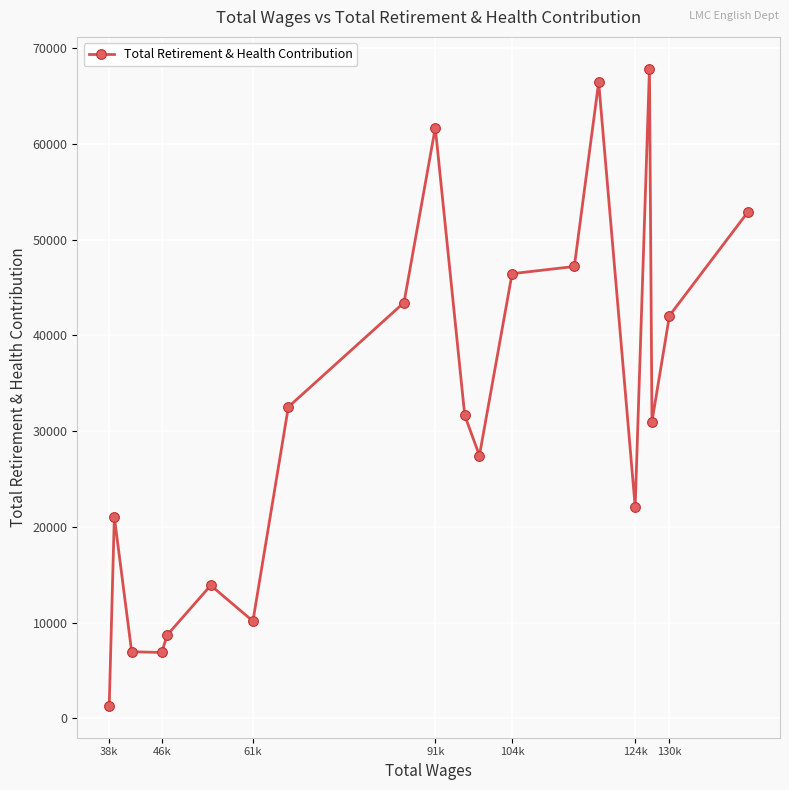

What is the greatest value displayed?

67872